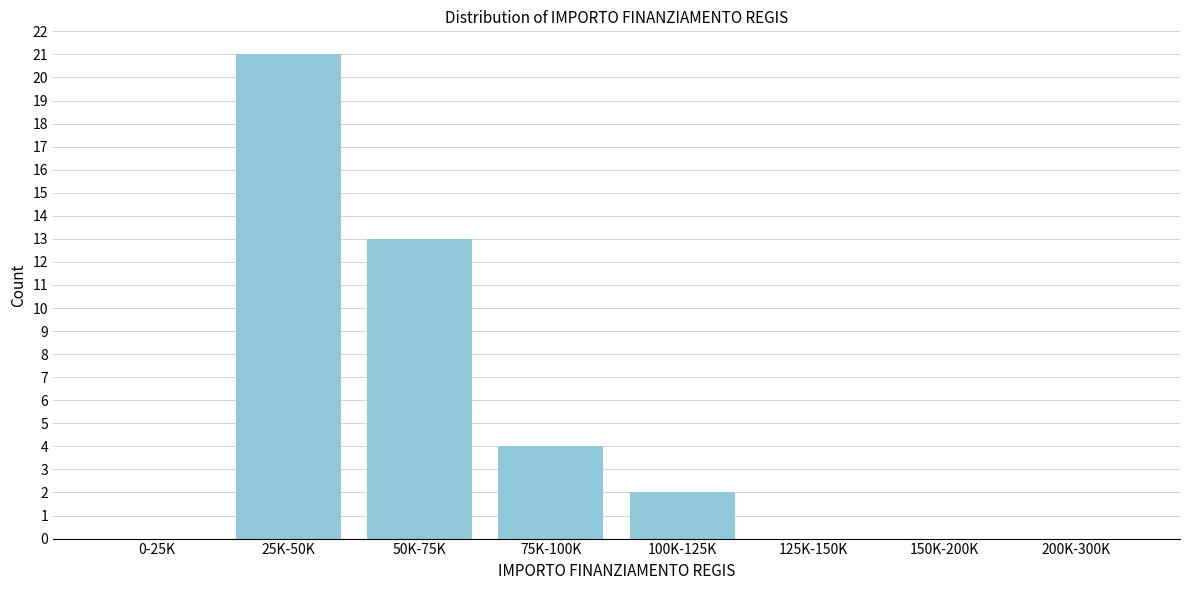

Reading left to right, list all the values displayed in this chart.

0-25K=0	25K-50K=21	50K-75K=13	75K-100K=4	100K-125K=2	125K-150K=0	150K-200K=0	200K-300K=0